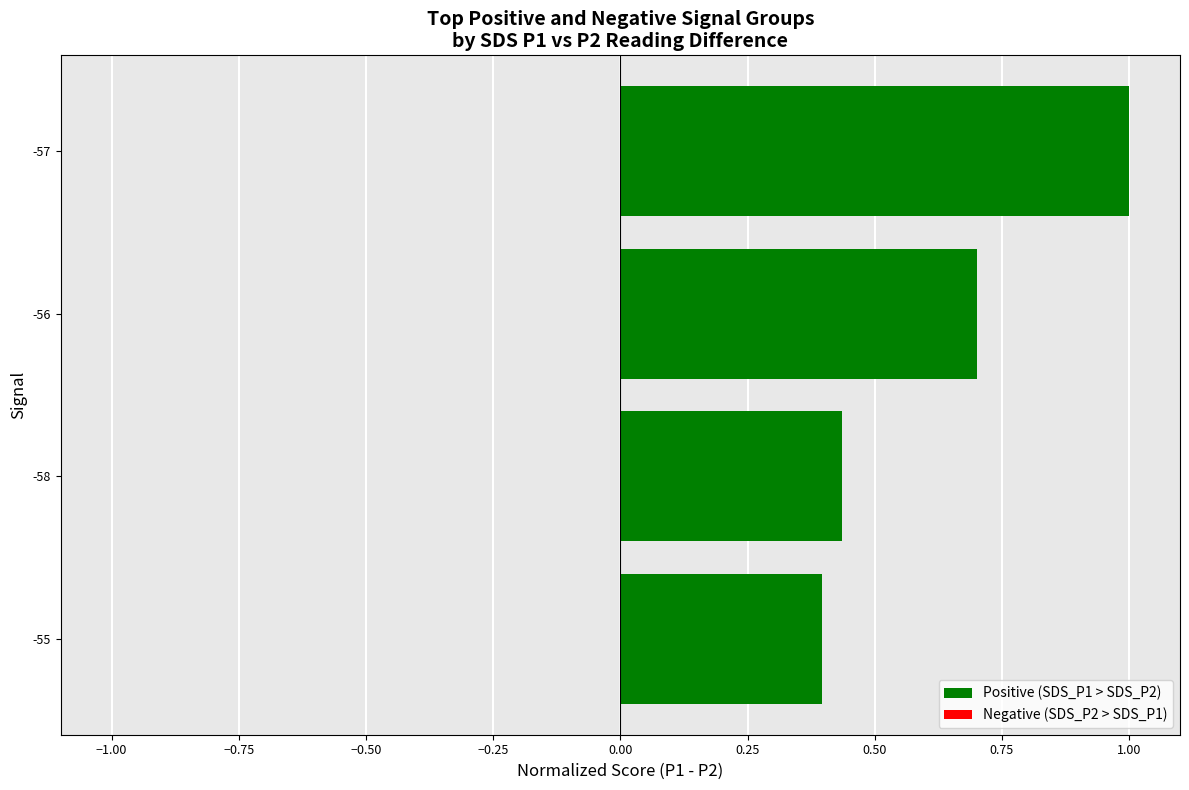

Is it true that Negative (SDS_P2 > SDS_P1) equals 0.5 at −1.00?

False